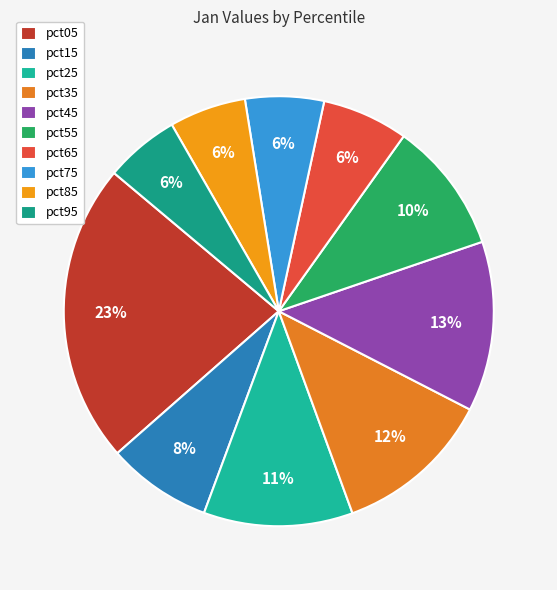

Is pct85 the majority of the pie?

No